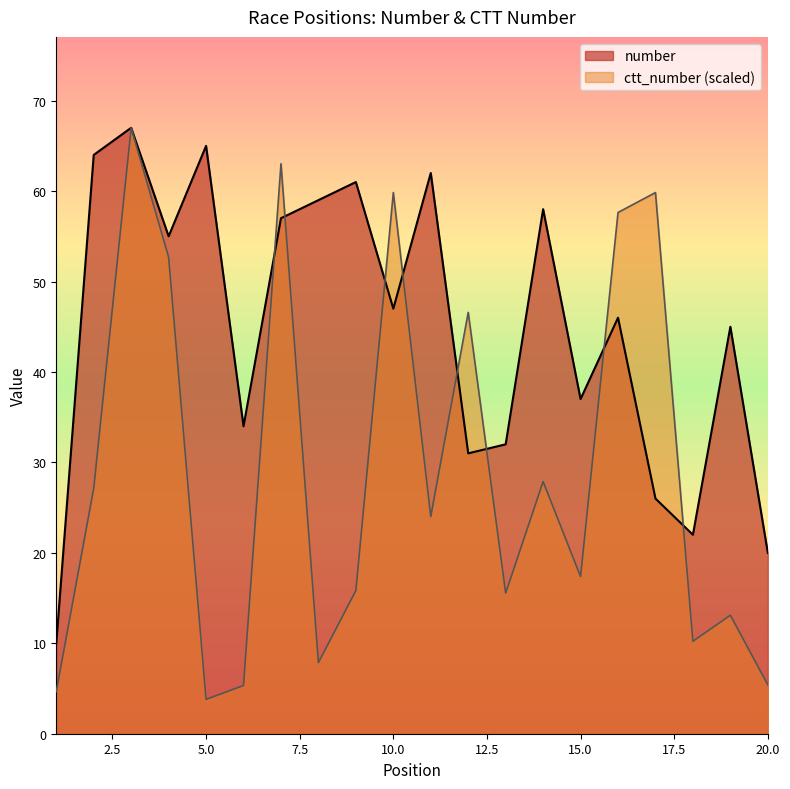

How many series are shown in this chart?

2